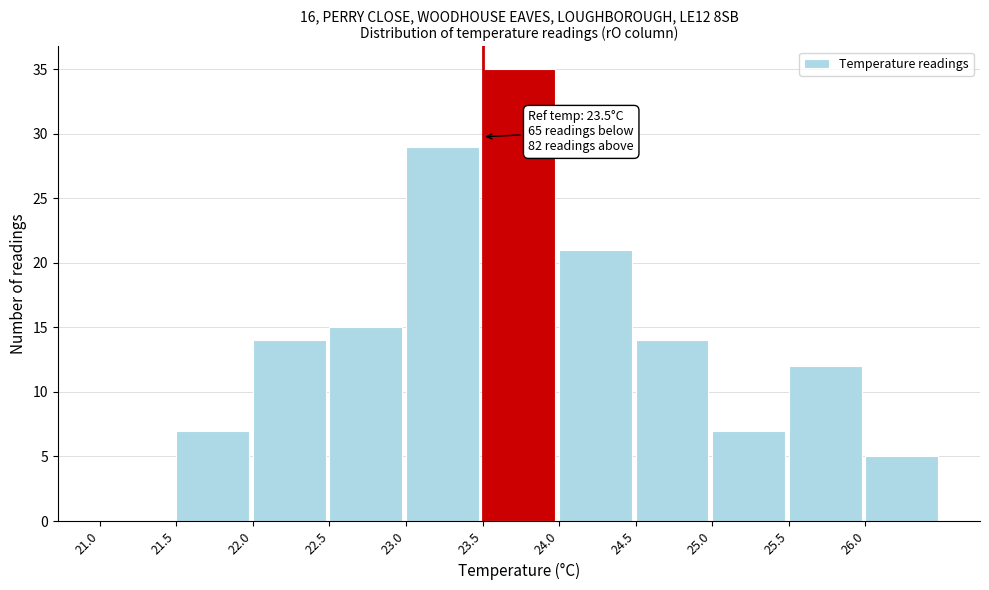

Over which range of the x-axis is the bar tallest?

23.5 to 24.0